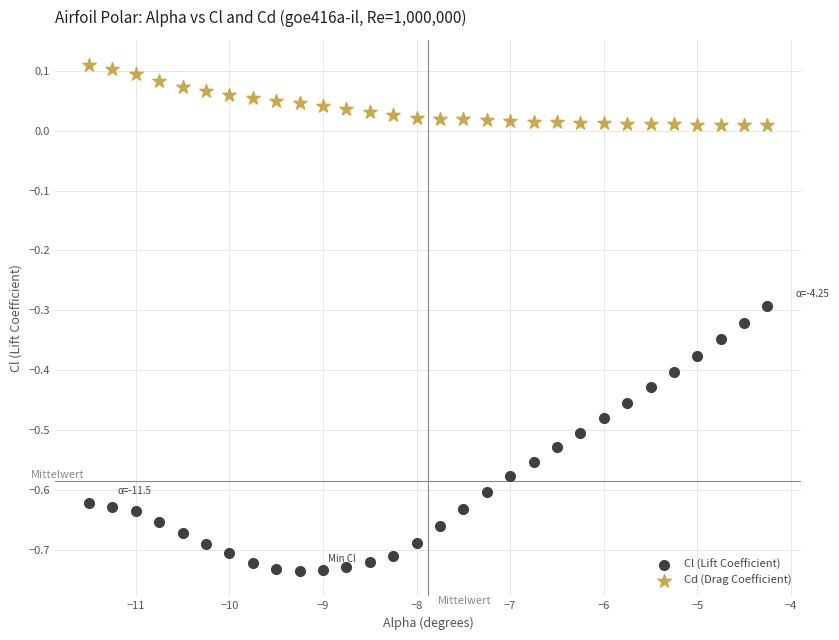

Which series reaches the minimum Y coordinate?

Cl (Lift Coefficient)